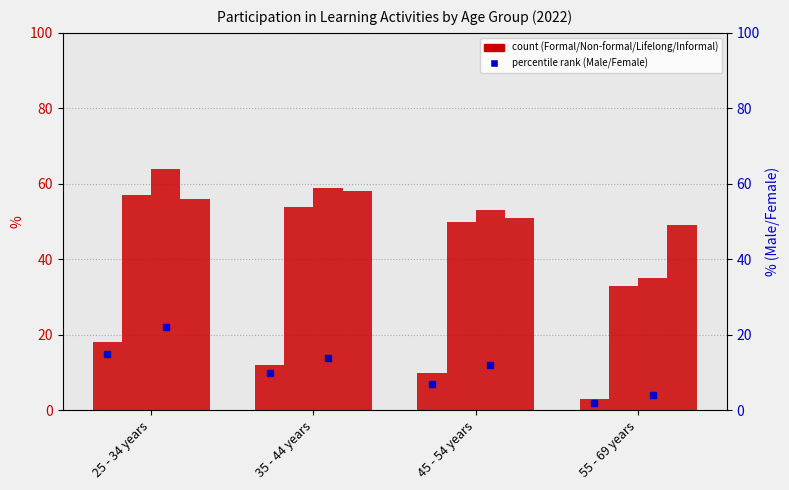

Where is Informal nearest to the value 53?

45 - 54 years